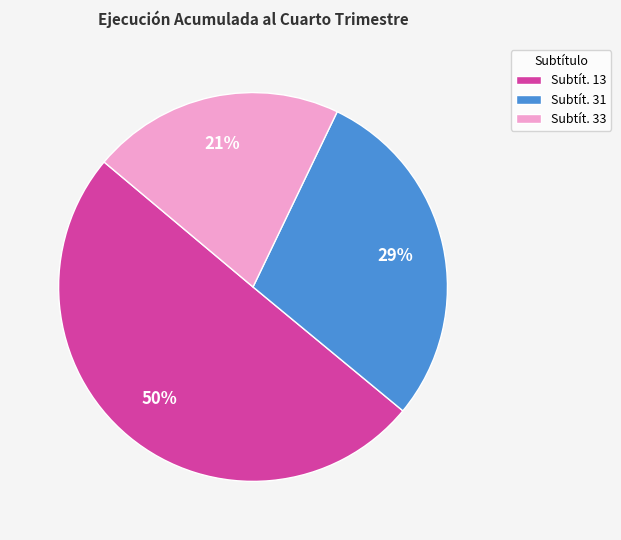

Which category accounts for the majority?

Subtít. 13